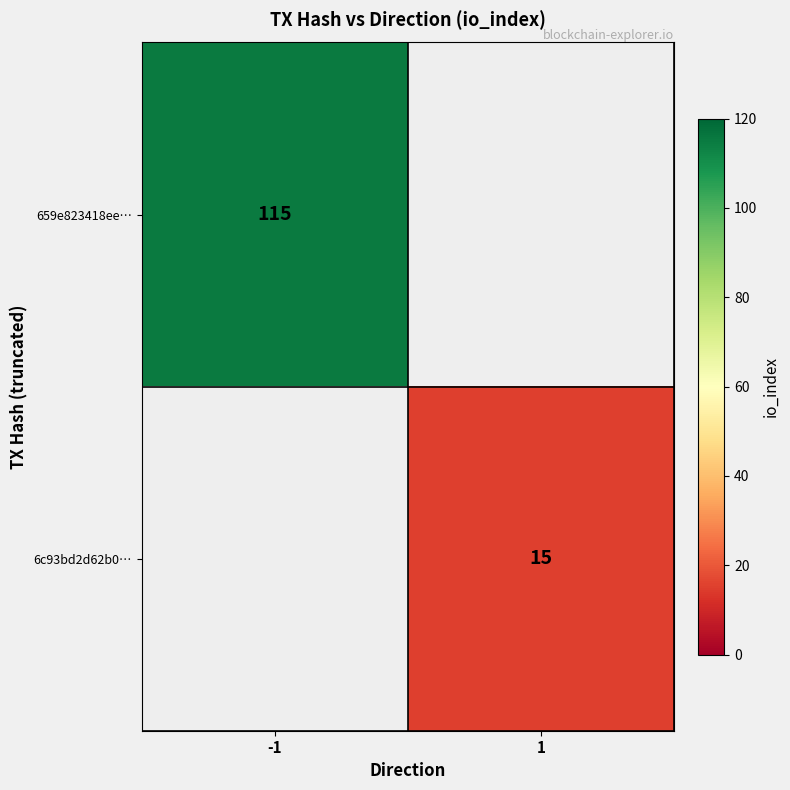

True or false: 659e823418ee… has a value of 115 at -1.

True